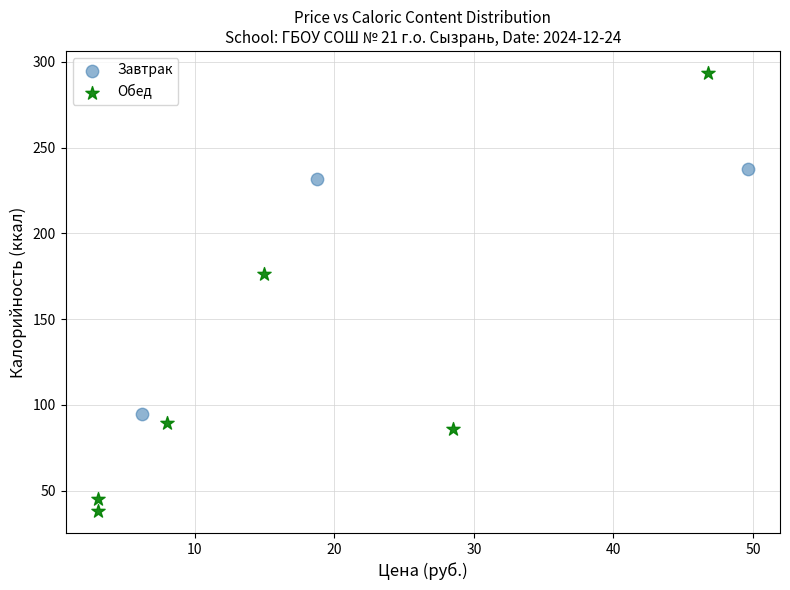

What are all the series names shown in the legend?

Завтрак, Обед